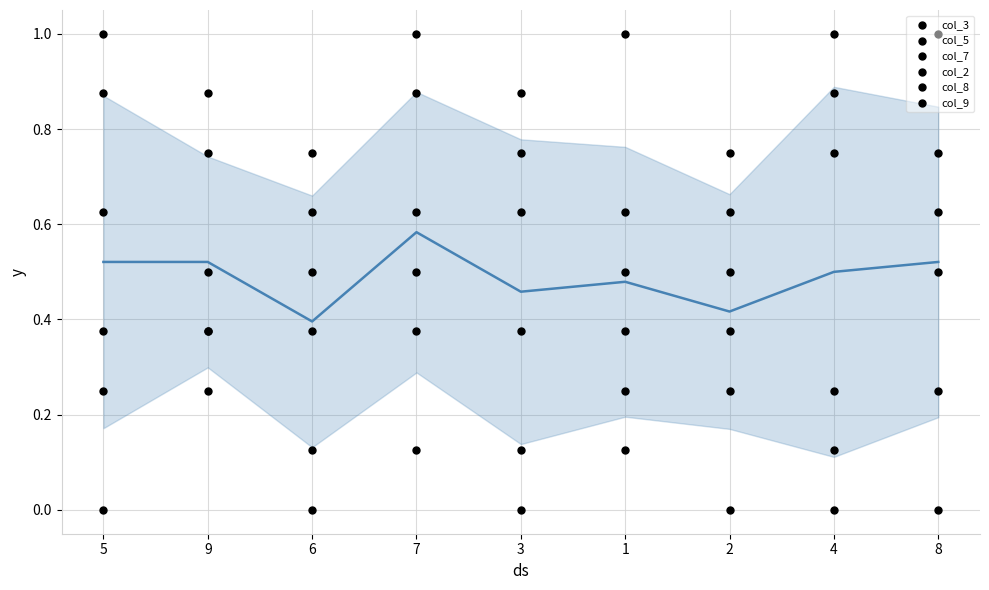

At which category is the sum across all series the highest?

7